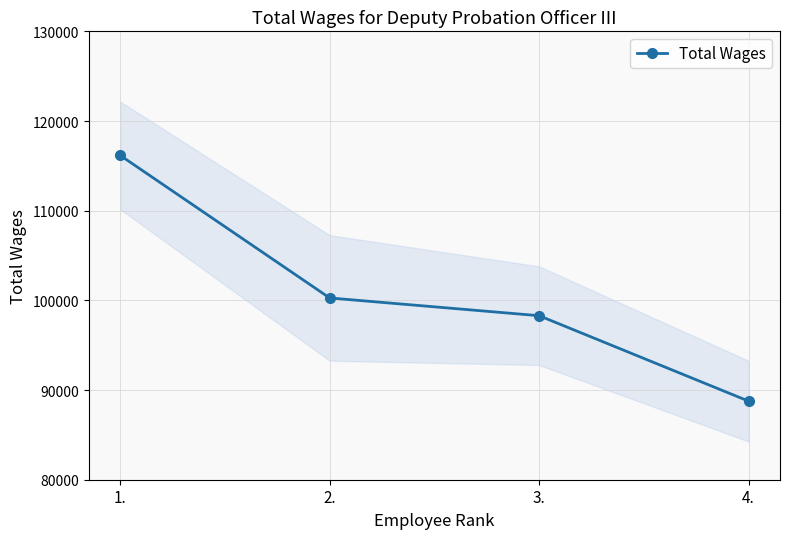

What is the sum of all values?

403489